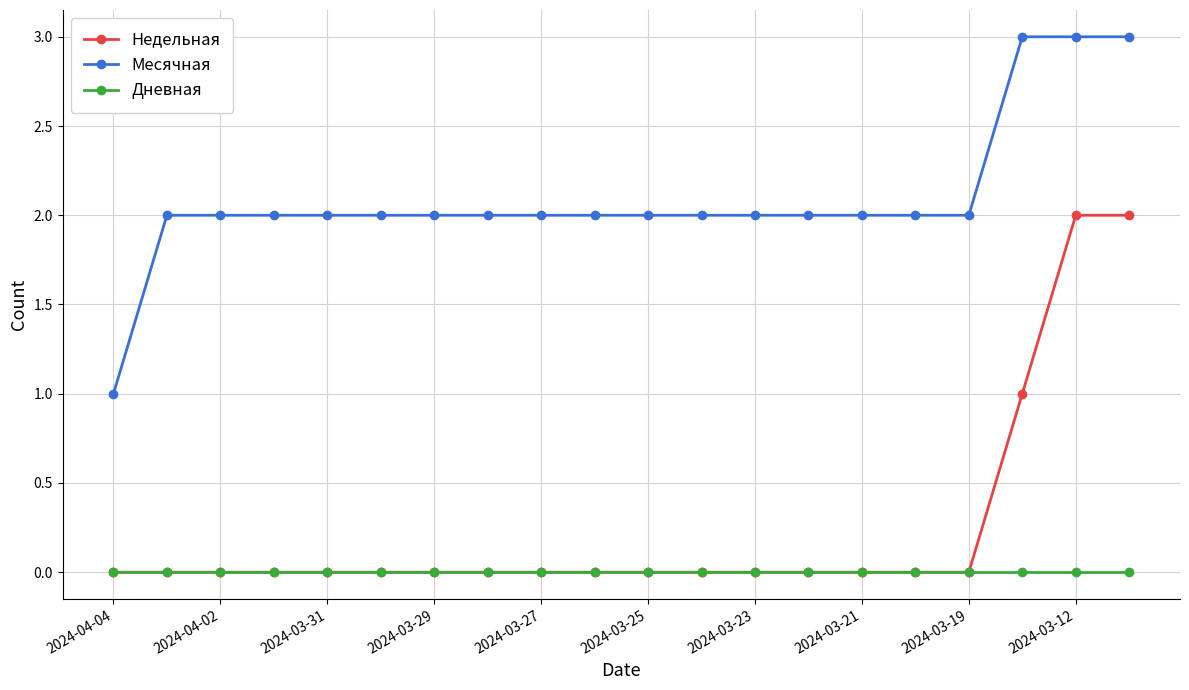

How many lines are shown in the chart?

3